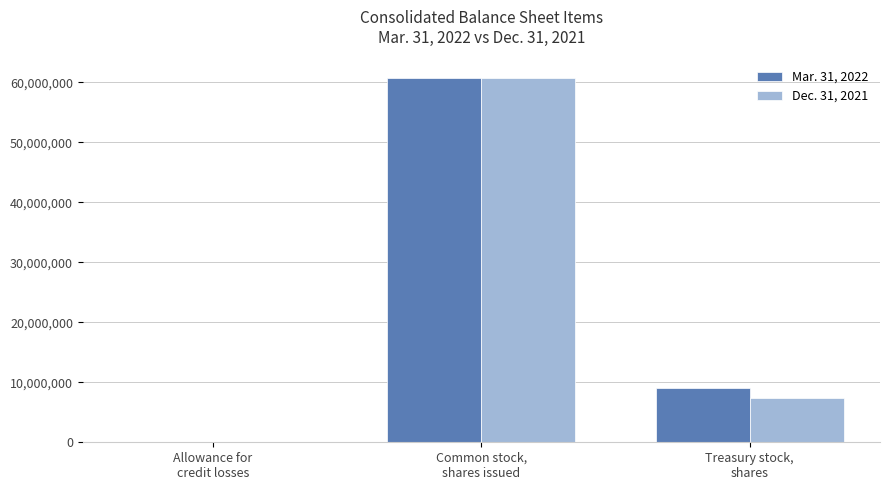

What are all the series names shown in the legend?

Mar. 31, 2022, Dec. 31, 2021